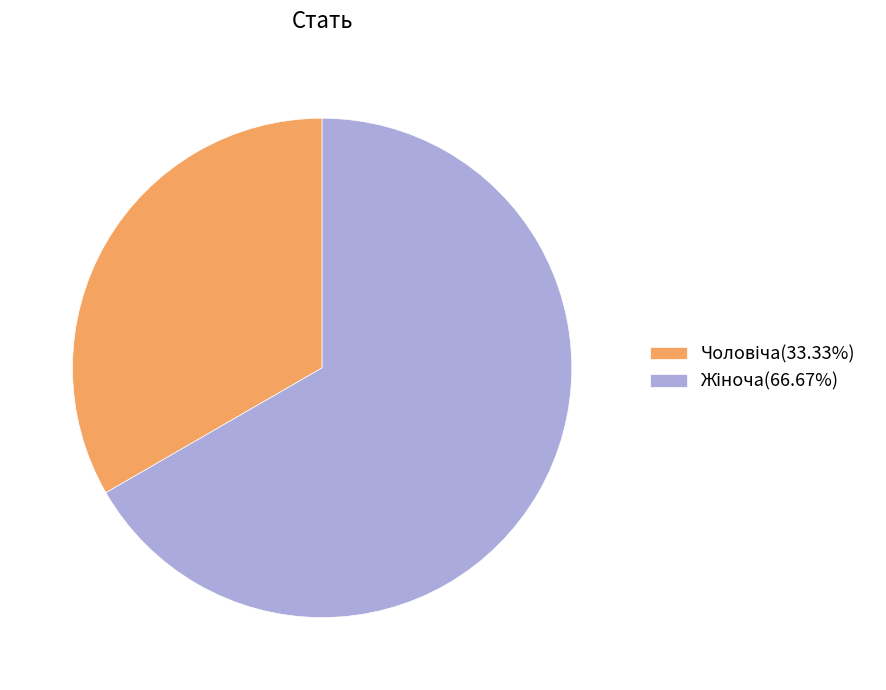

Is there a majority slice in this chart?

Yes